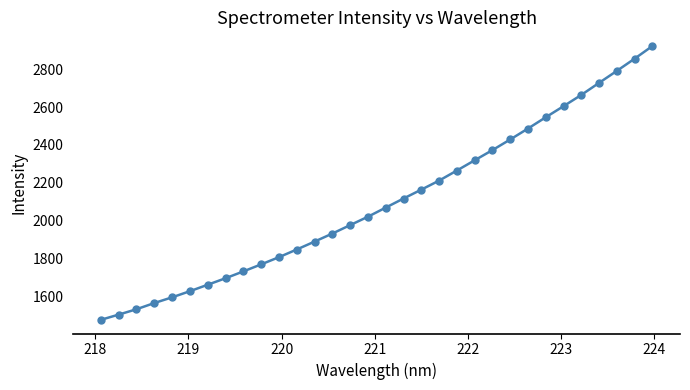

True or false: the data has more than 0 interior local peaks.

False